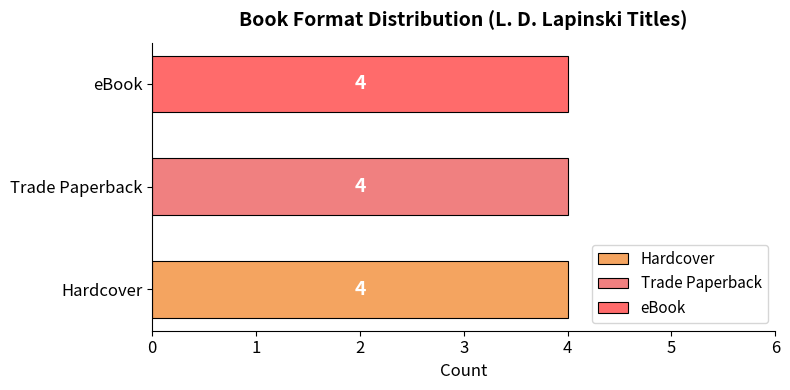

True or false: Trade Paperback has a value of 287720671 at Edge of the Ocean.

False